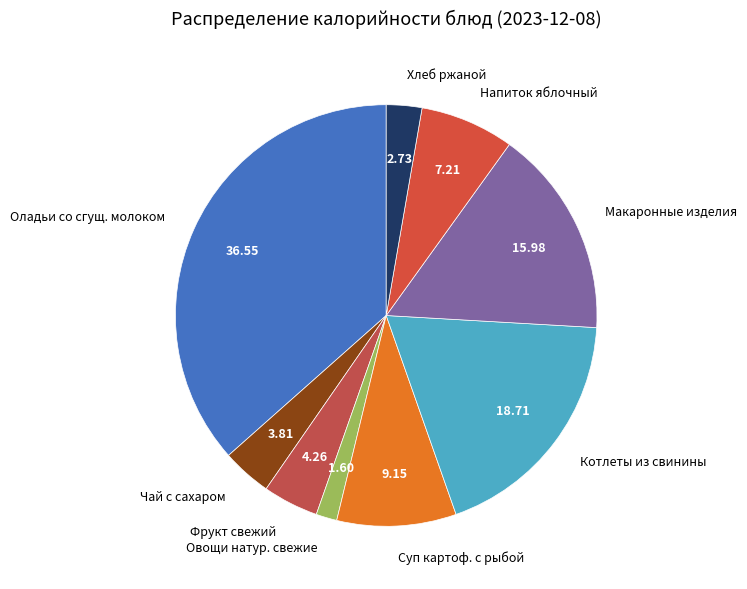

Between Овощи натур. свежие and Оладьи со сгущ. молоком, which is larger?

Оладьи со сгущ. молоком